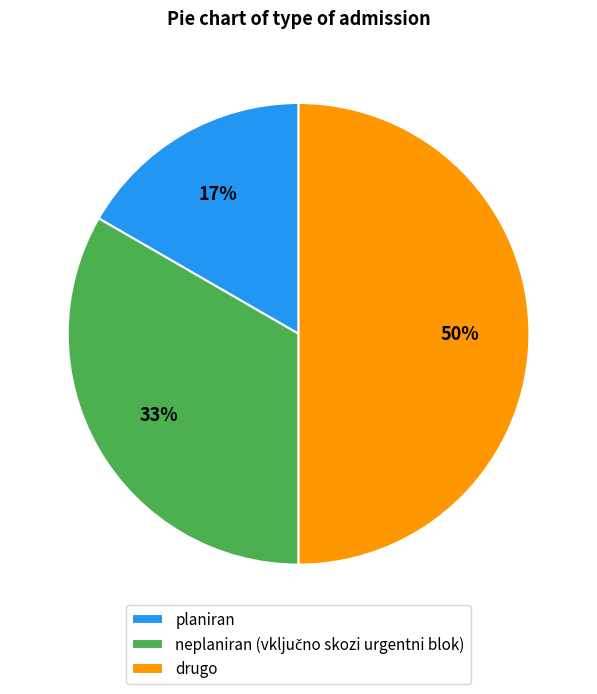

Is planiran the majority of the pie?

No